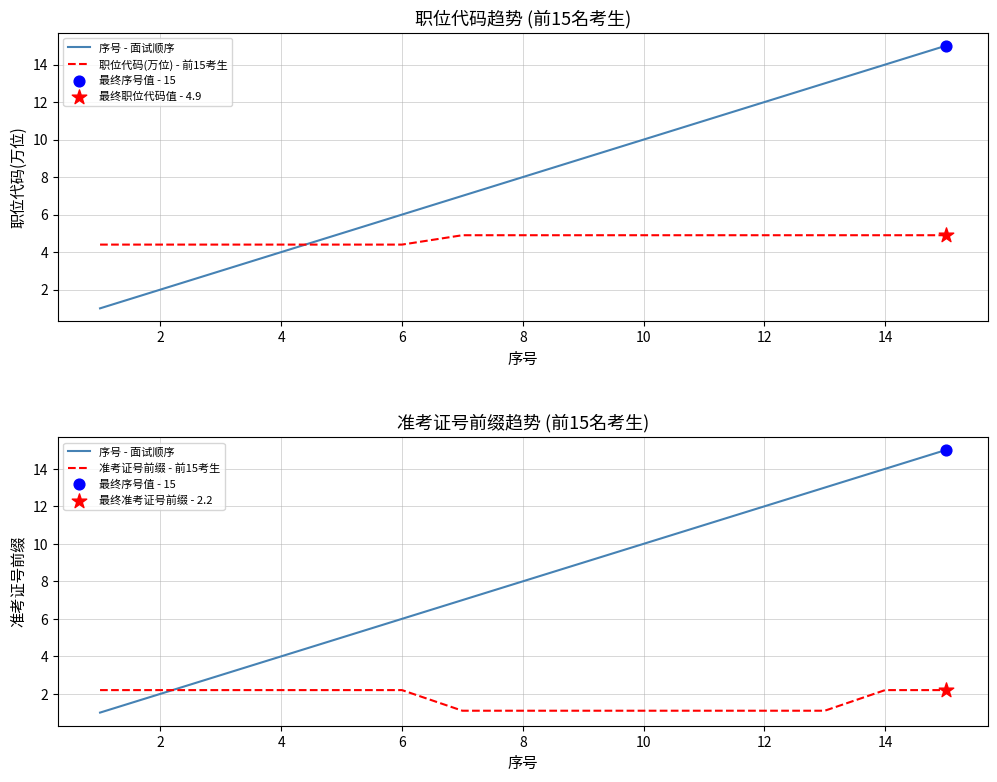

Which series reaches the maximum Y coordinate?

序号 - 面试顺序